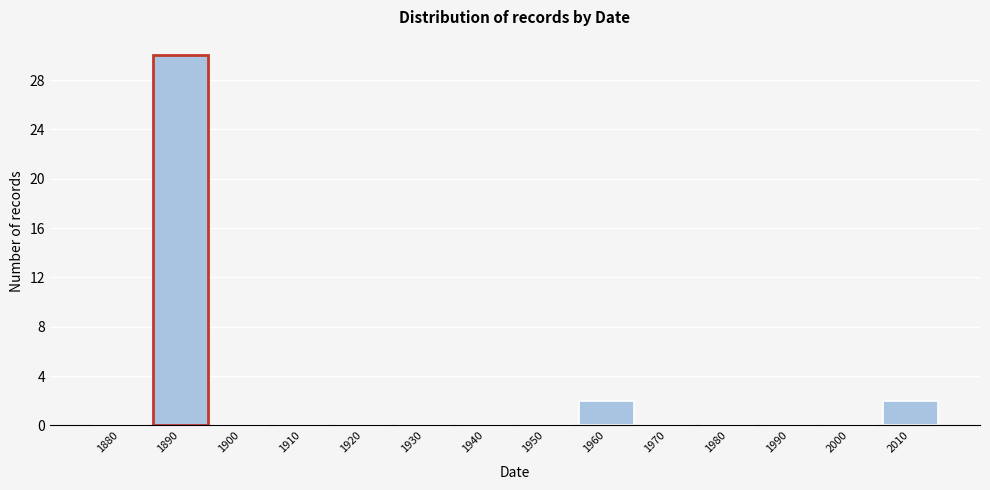

Reading right to left, transcribe all the data shown in this chart.

2010=2	2000=0	1990=0	1980=0	1970=0	1960=2	1950=0	1940=0	1930=0	1920=0	1910=0	1900=0	1890=30	1880=0